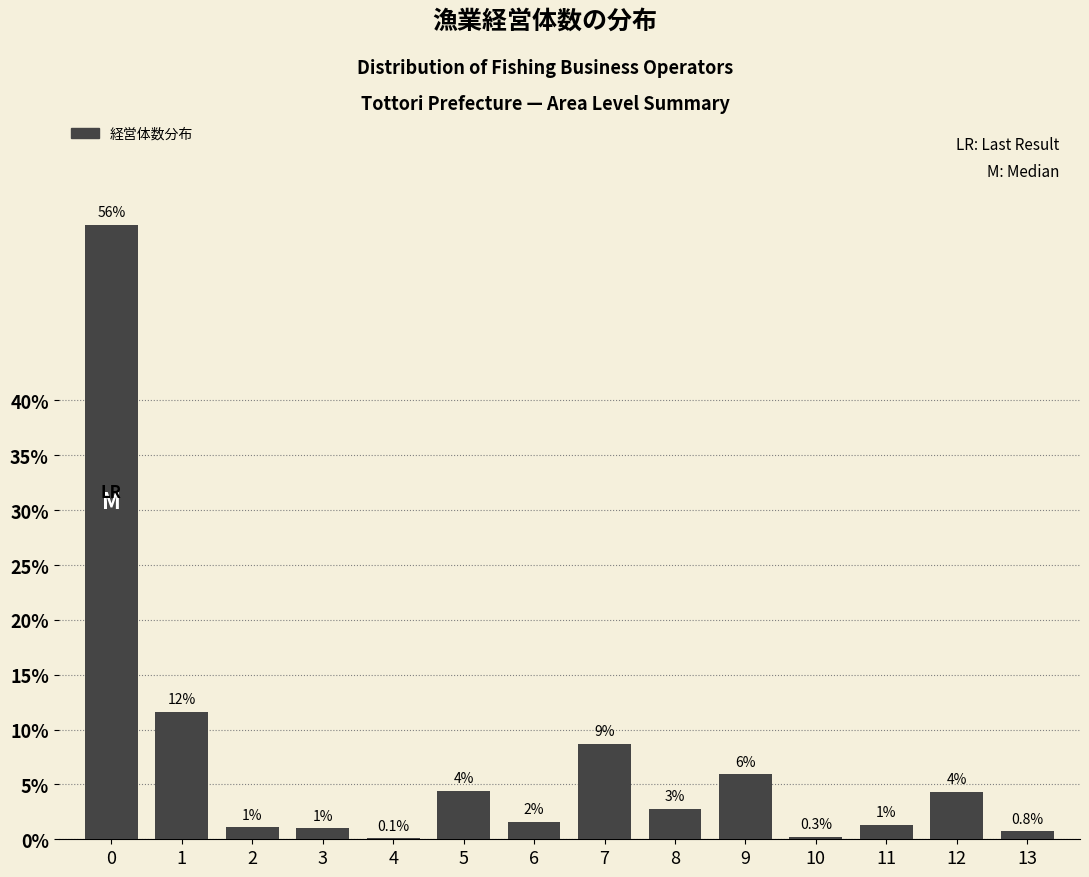

Which has a higher value, 10 or 13?

13